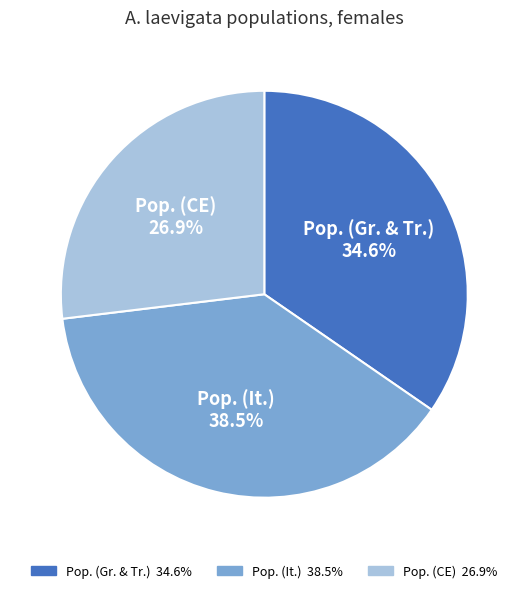

Do Pop. (Gr. & Tr.) and Pop. (It.) together represent more than half of the pie?

Yes